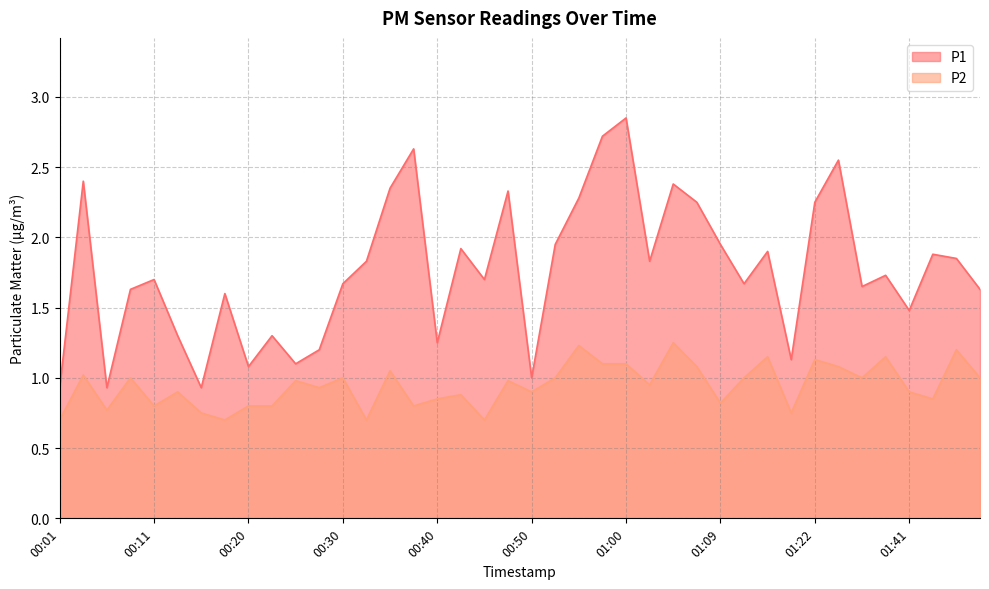

The P2 series shows 0.5 at 01:02. True or false?

False